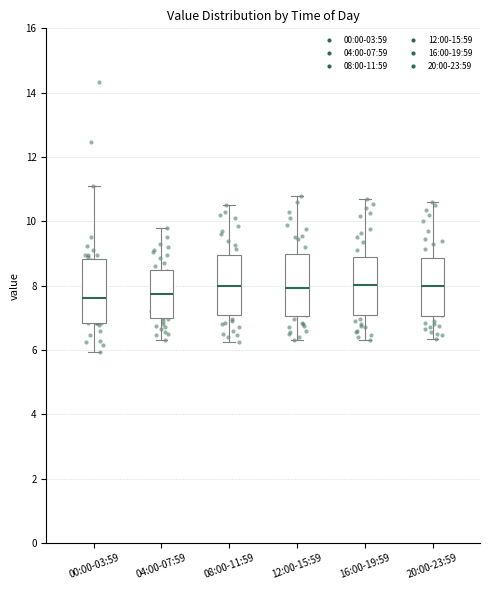

Reading left to right, read every box against the y-axis: the position of its median line, the range the box covers, and the ends of its whiskers. The values are not printed on the chart, so give them approximately, as read against the axis.

00:00-03:59: median 7.6, box 6.8 to 8.8, whiskers 6.0 to 11.2
04:00-07:59: median 7.8, box 7.0 to 8.4, whiskers 6.4 to 9.8
08:00-11:59: median 8.0, box 7.2 to 9.0, whiskers 6.2 to 10.6
12:00-15:59: median 8.0, box 7.0 to 9.0, whiskers 6.4 to 10.8
16:00-19:59: median 8.0, box 7.2 to 8.8, whiskers 6.4 to 10.8
20:00-23:59: median 8.0, box 7.0 to 8.8, whiskers 6.4 to 10.6